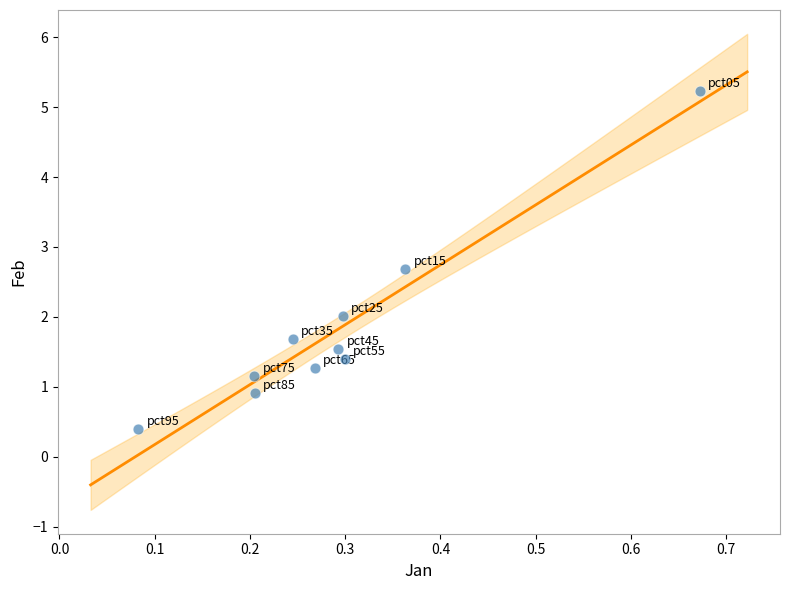

What is the average Y value?

1.8